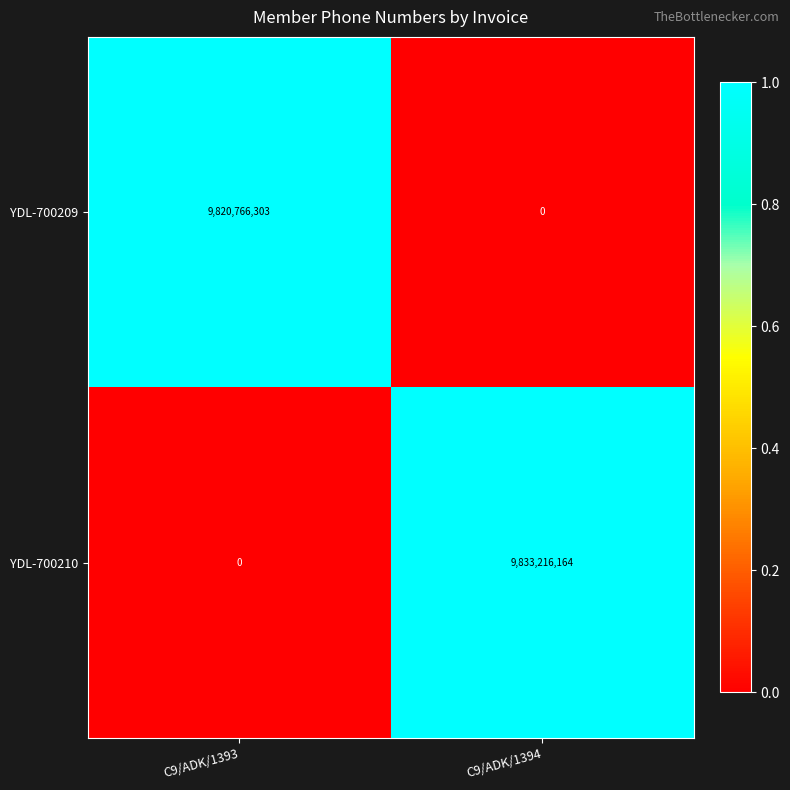

How many distinct data groups are displayed?

2